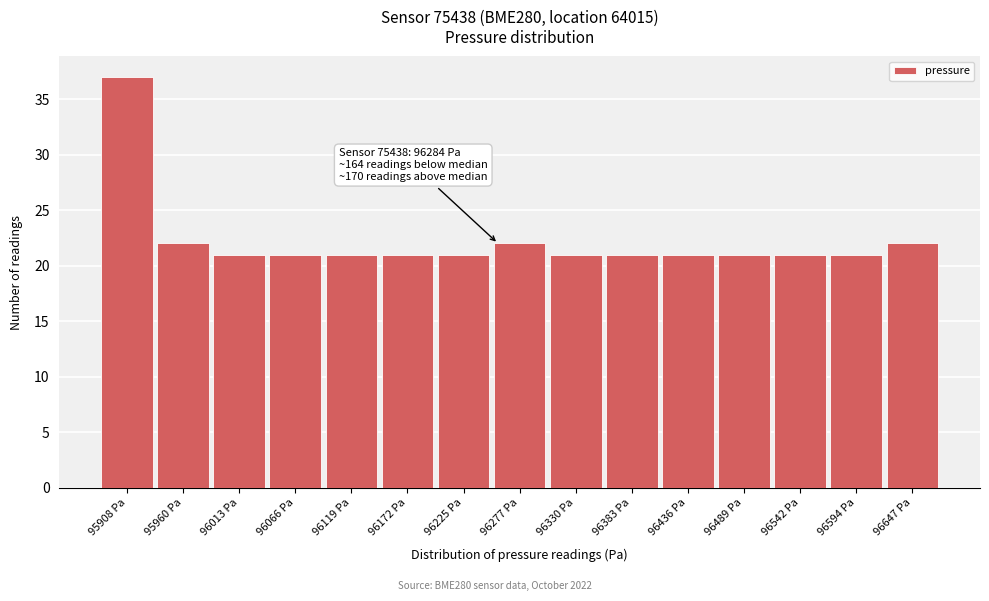

Reading left to right, extract all data points from this chart.

37	22	21	21	21	21	21	22	21	21	21	21	21	21	22